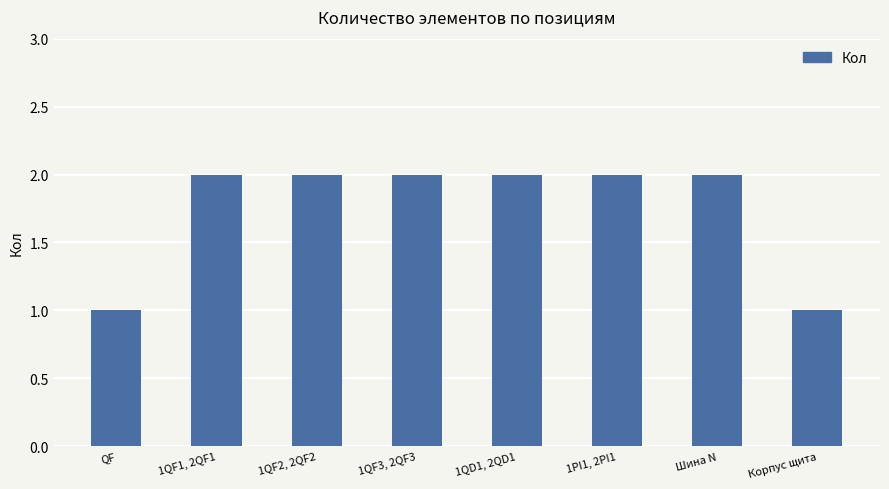

What is the sum of the values at Корпус щита and 1QF1, 2QF1?

3